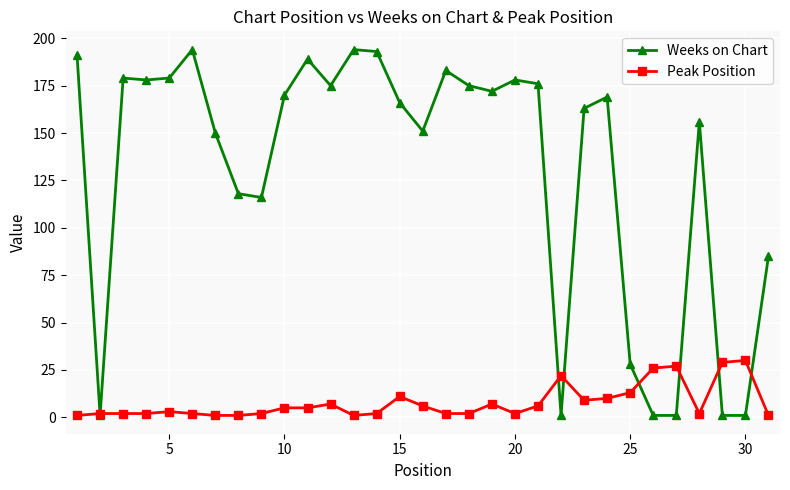

What is the difference between the maximum and minimum values in the Peak Position series?

29